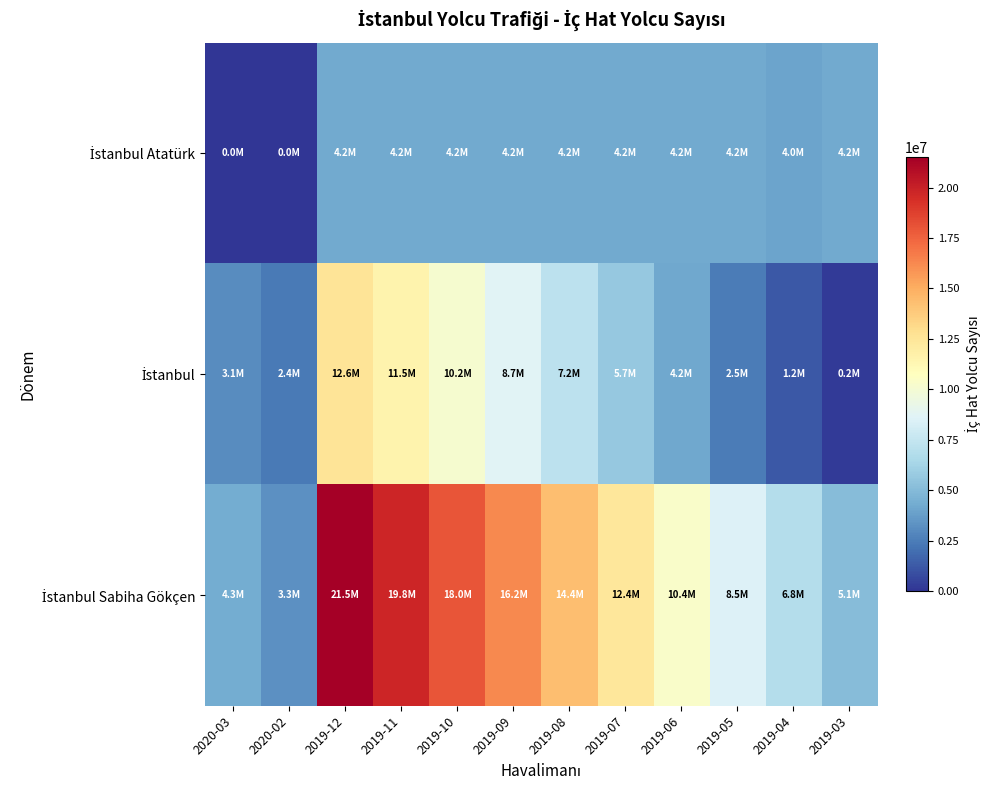

Count the number of categories in the chart.

12